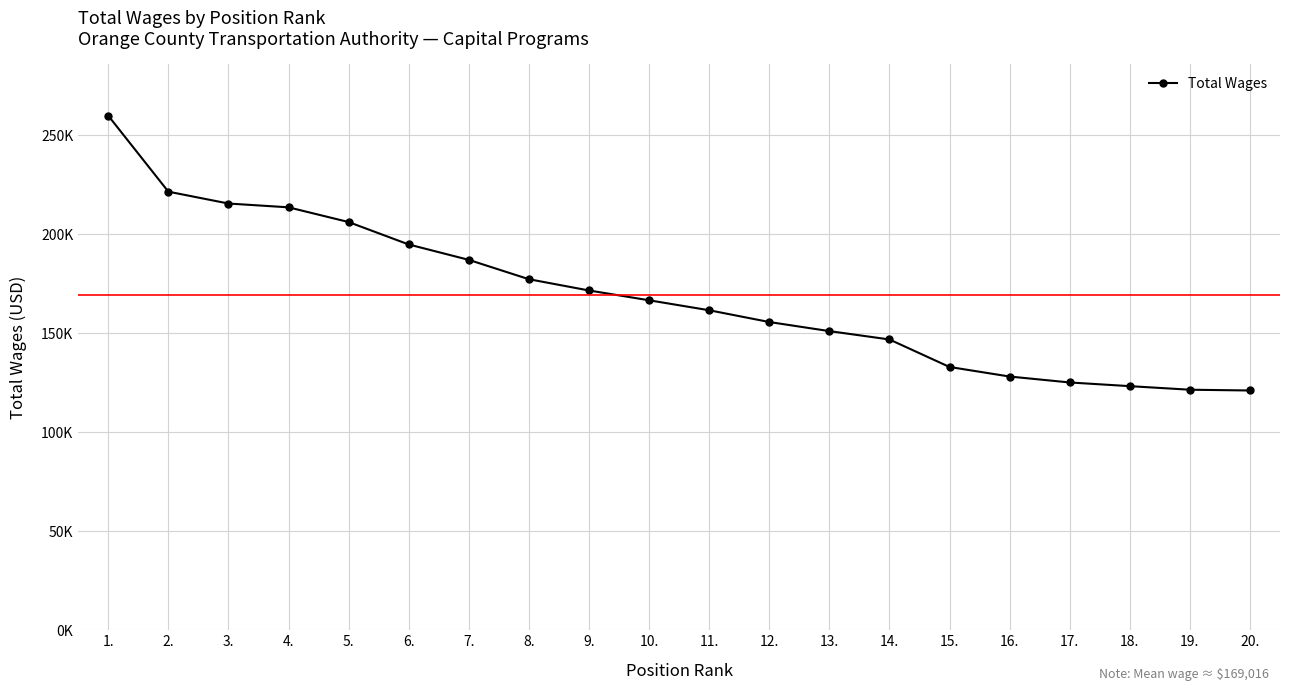

List the labels in order of value, smallest first.

20., 19., 18., 17., 16., 15., 14., 13., 12., 11., 10., 9., 8., 7., 6., 5., 4., 3., 2., 1.